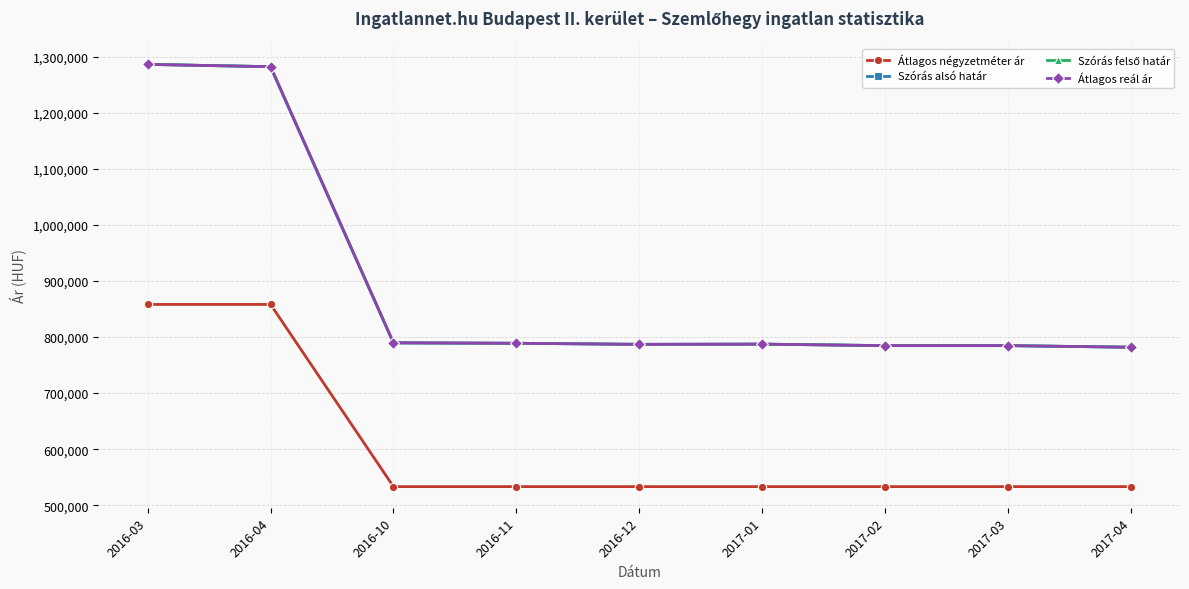

Is this an area chart (filled region under the line)?

No